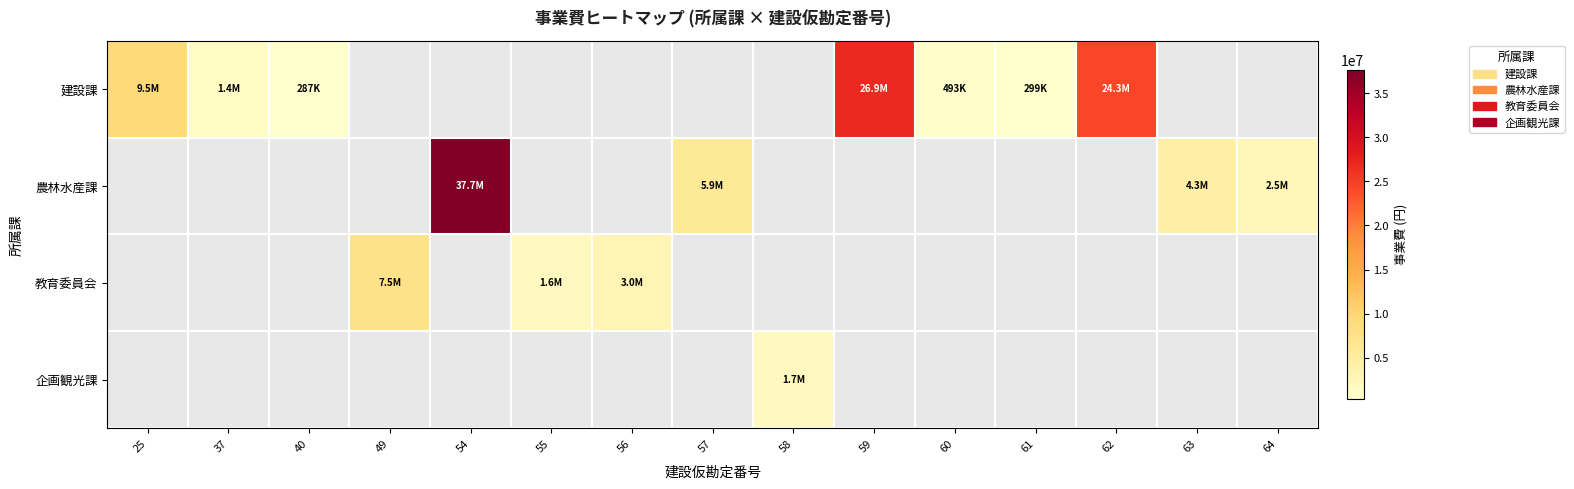

Which series changed the most between 25 and 37?

建設課